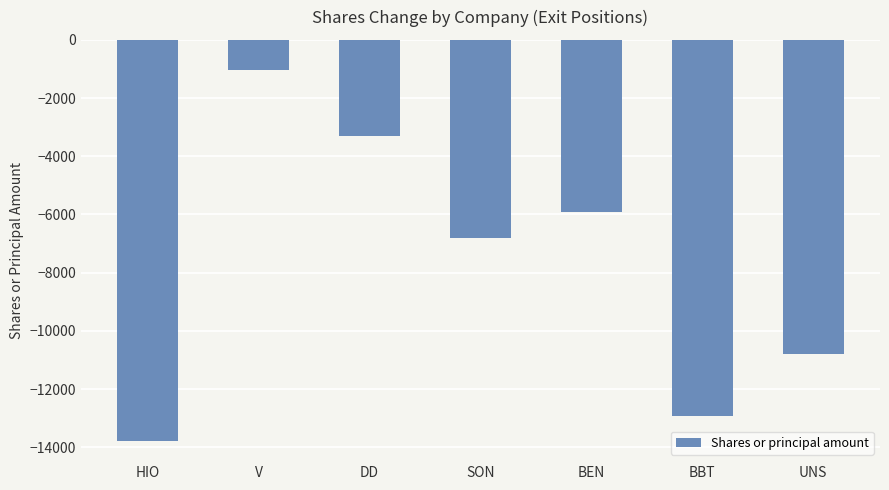

Reading left to right, what are all the values shown in this chart?

HIO=-13790	V=-1031	DD=-3297	SON=-6808	BEN=-5922	BBT=-12915	UNS=-10807